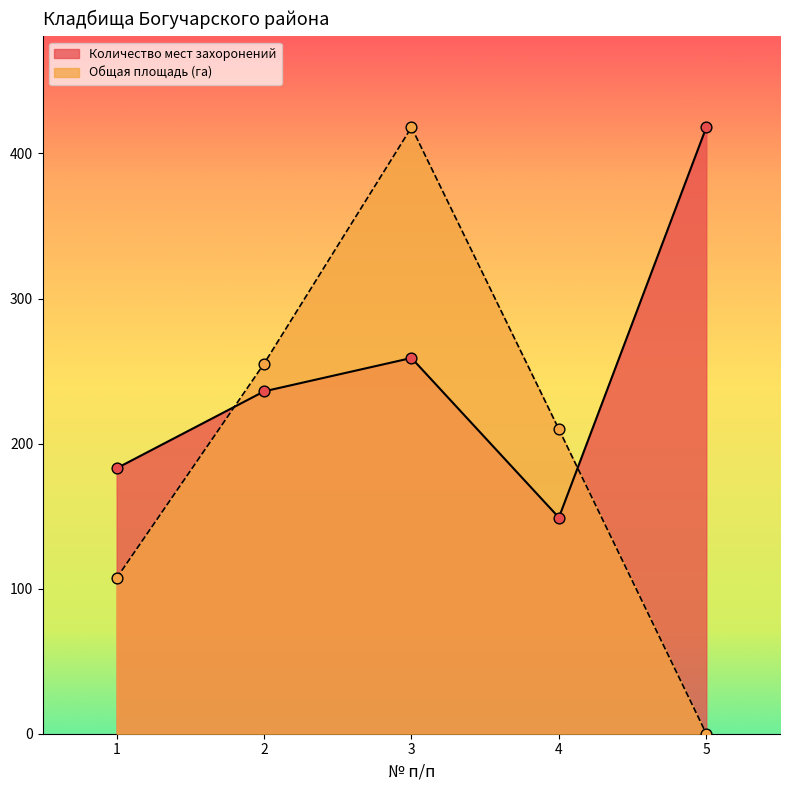

What are all the series names shown in the legend?

Количество мест захоронений, Общая площадь (га)